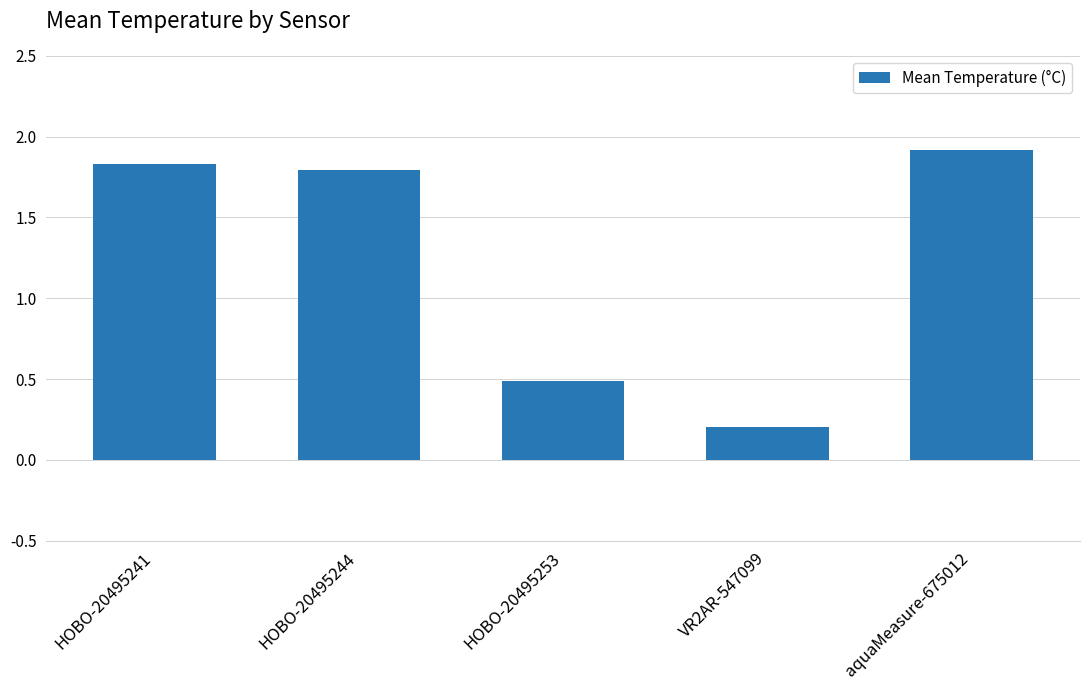

Are the bars horizontal?

No